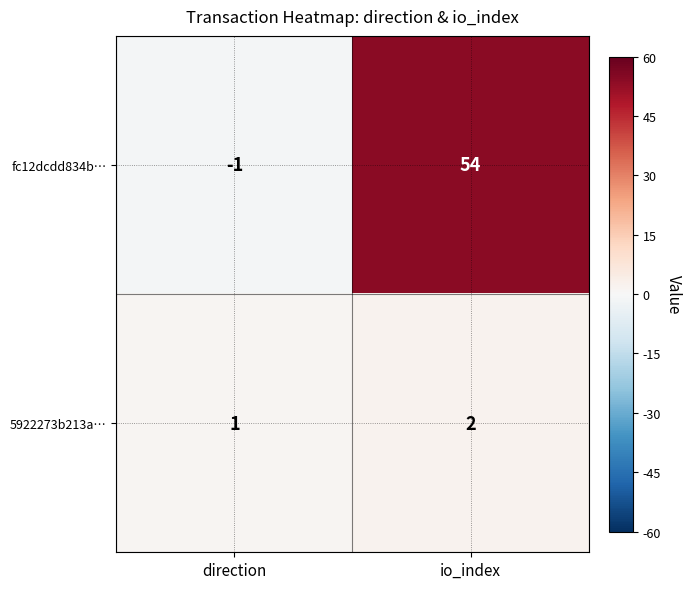

Reading right to left, transcribe all the data shown in this chart.

fc12dcdd834b…: 54	-1
5922273b213a…: 2	1